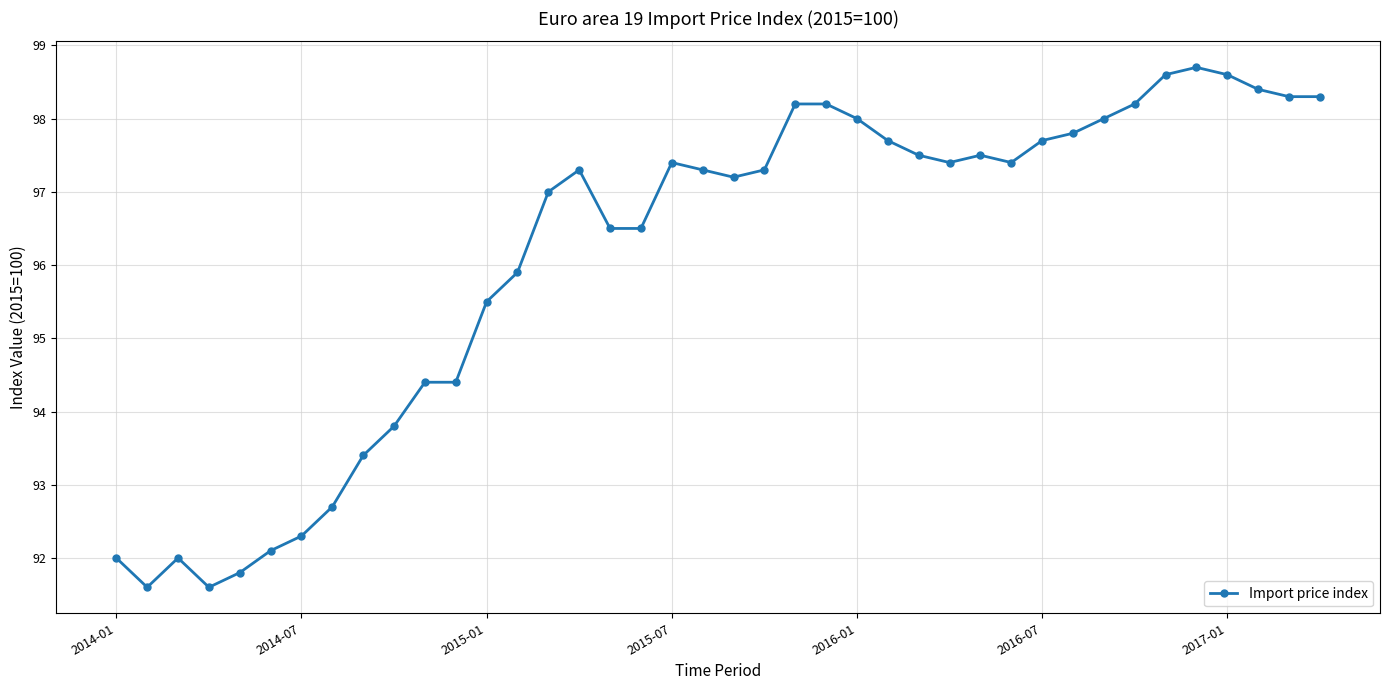

What is the difference between the maximum and minimum values?

7.1